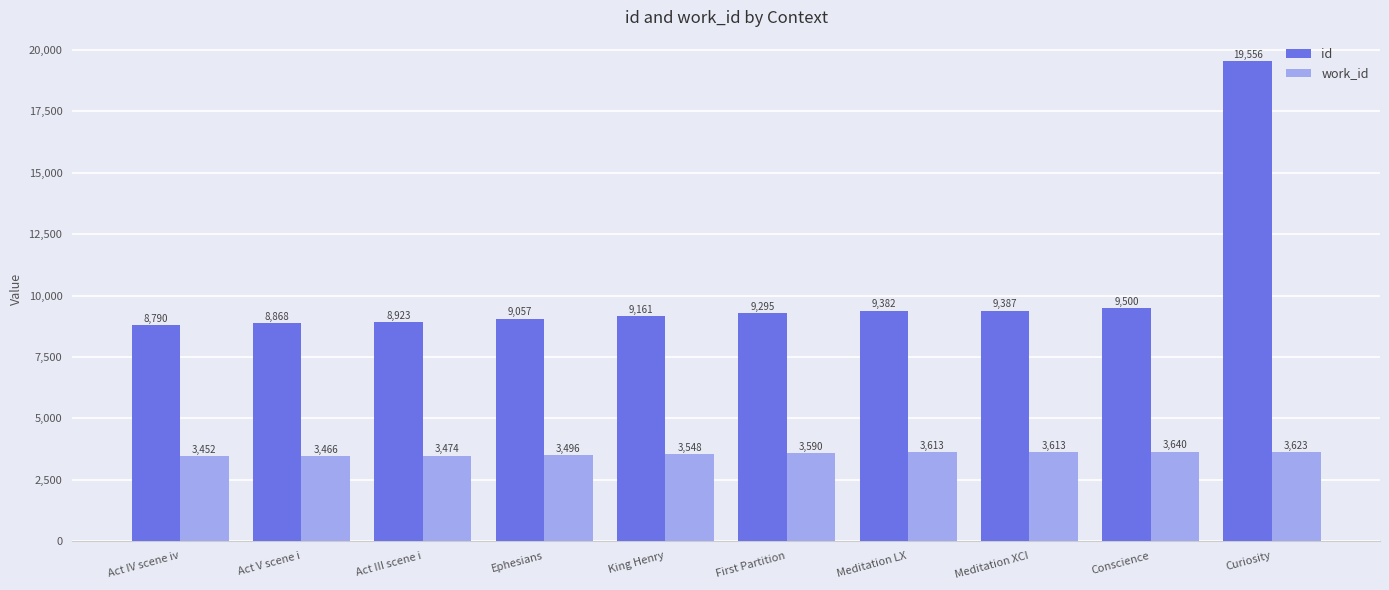

Is the value of id at Act III scene i greater than the value of work_id at Act IV scene iv?

Yes